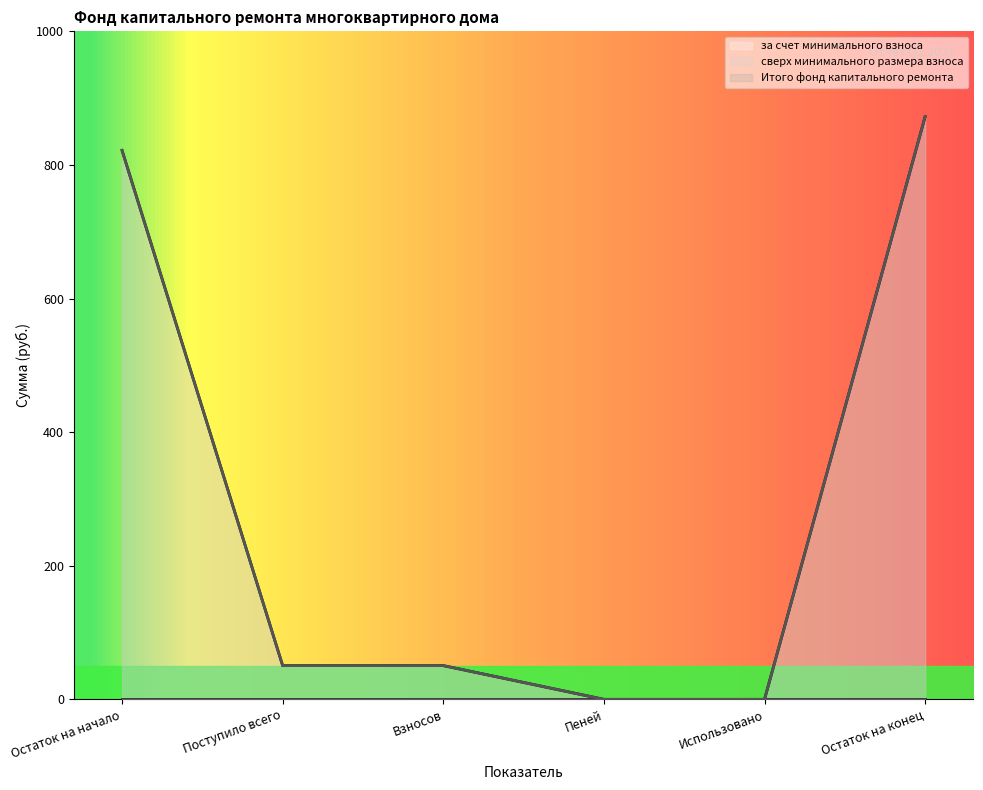

What is the difference between the maximum and minimum values in the Итого фонд капитального ремонта series?

872.3